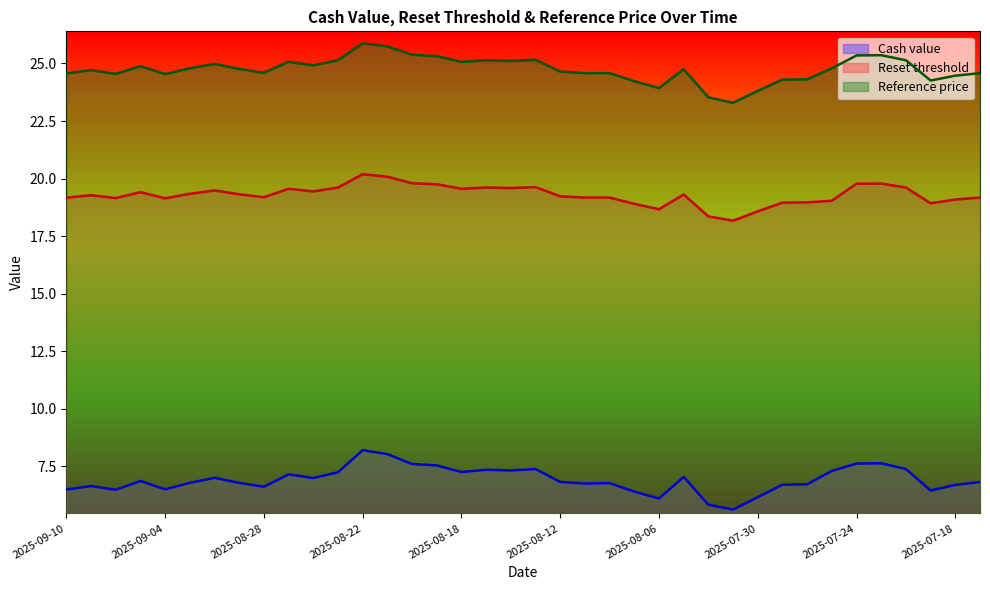

True or false: Reference price and Cash value cross at least once.

False